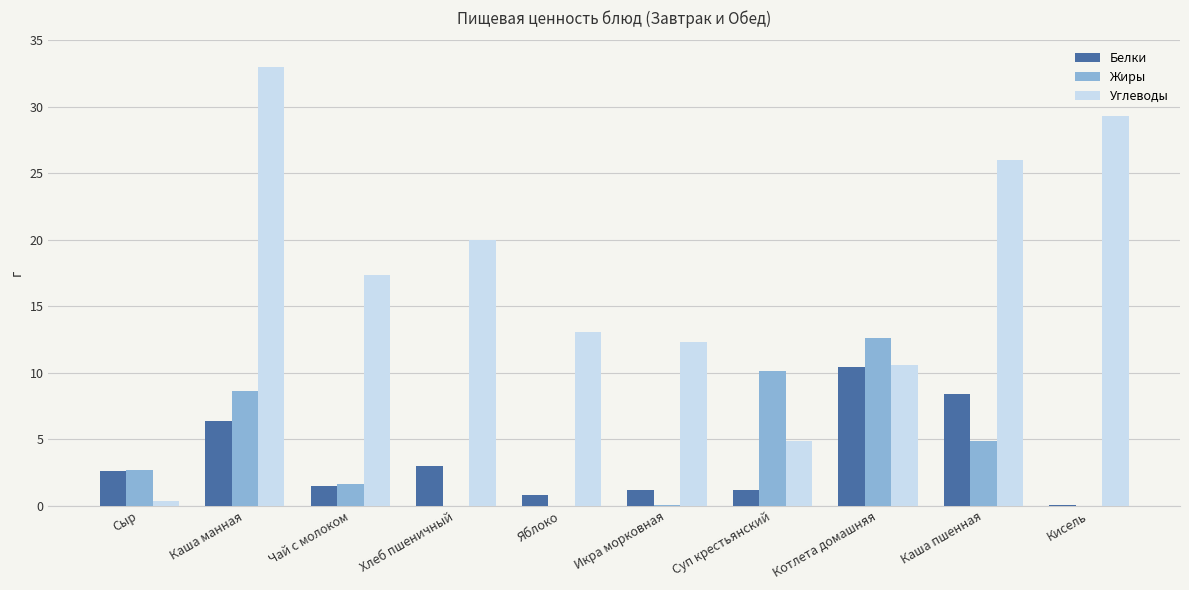

Is it true that Углеводы equals 14.7 at Каша манная?

False